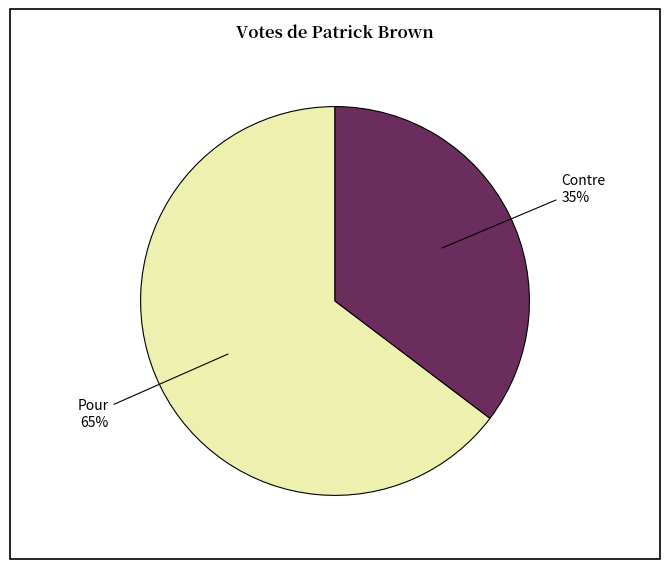

To the nearest percent, what is the average slice percentage?

50%